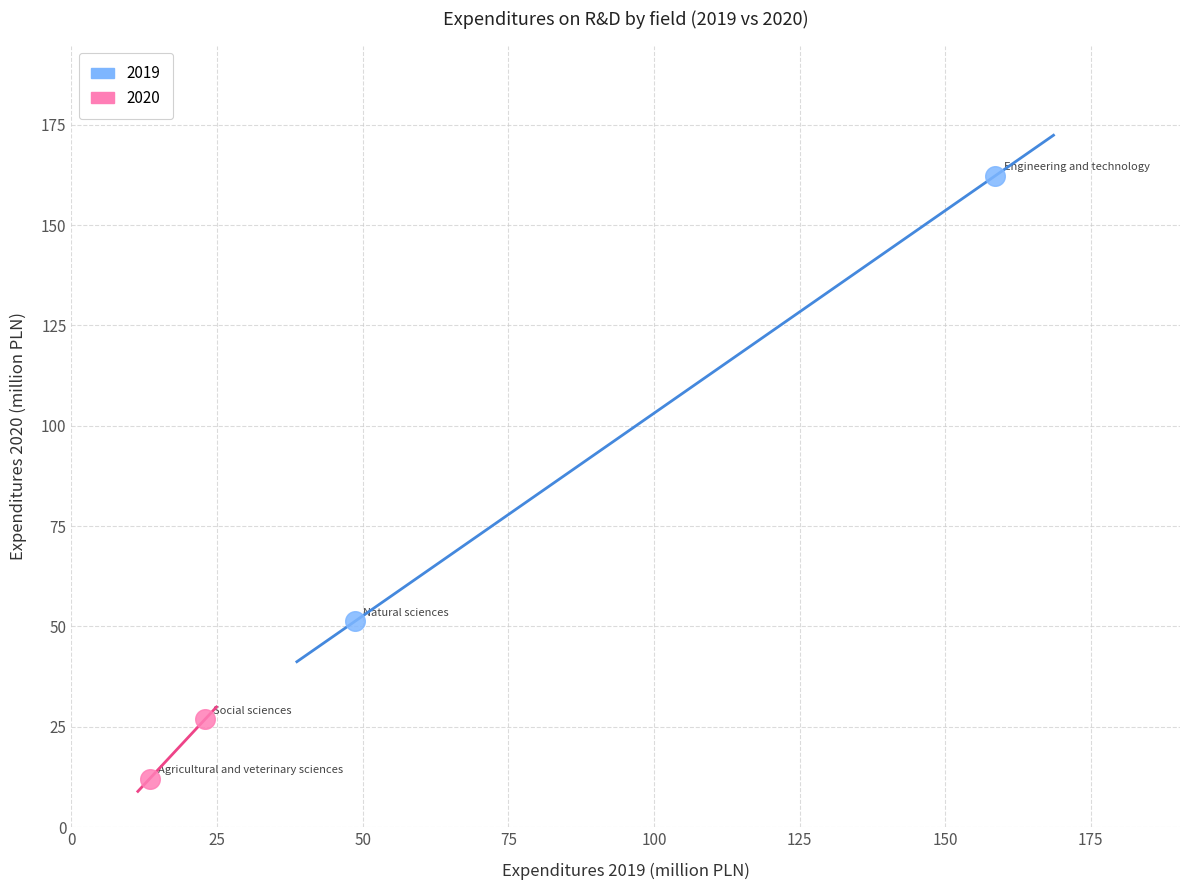

Which series has the largest Y range (max minus min)?

2019